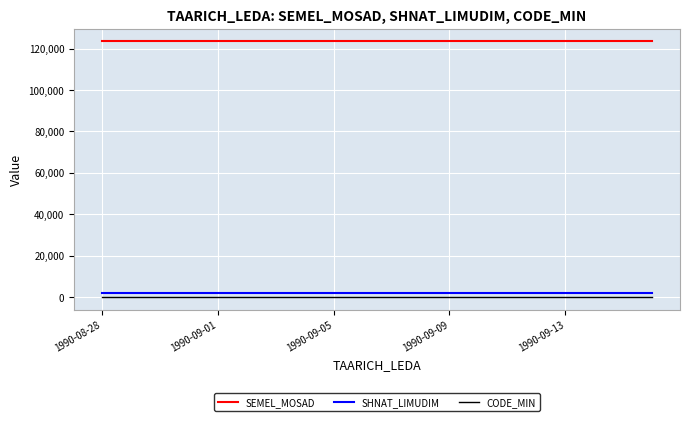

True or false: CODE_MIN and SHNAT_LIMUDIM cross at least once.

False